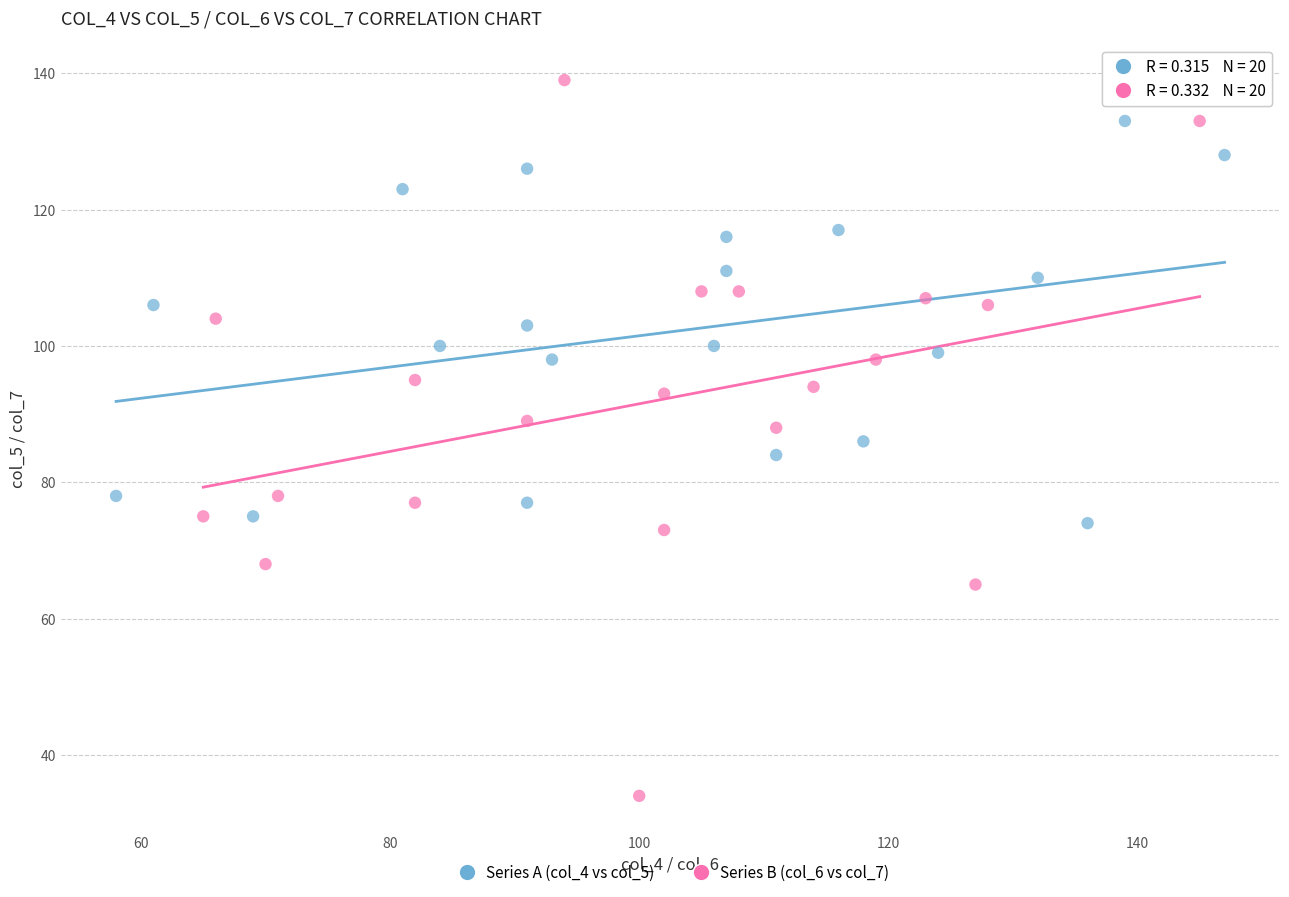

Which series has the largest Y range (max minus min)?

Series B (col_6 vs col_7)